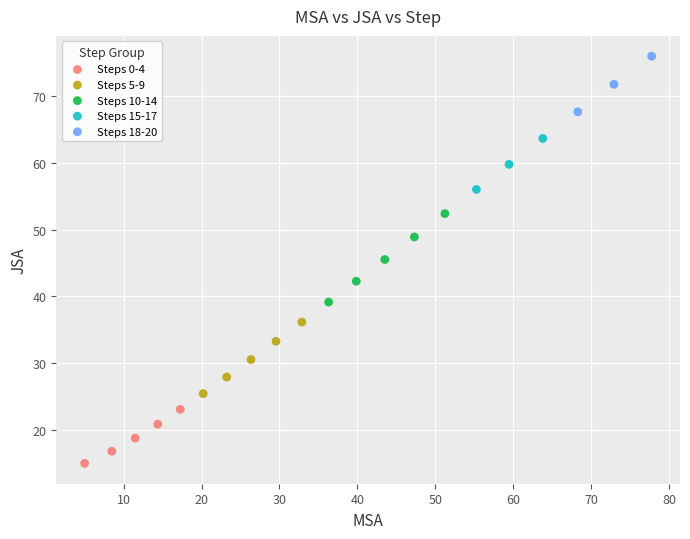

Which series reaches the maximum Y coordinate?

Steps 18-20